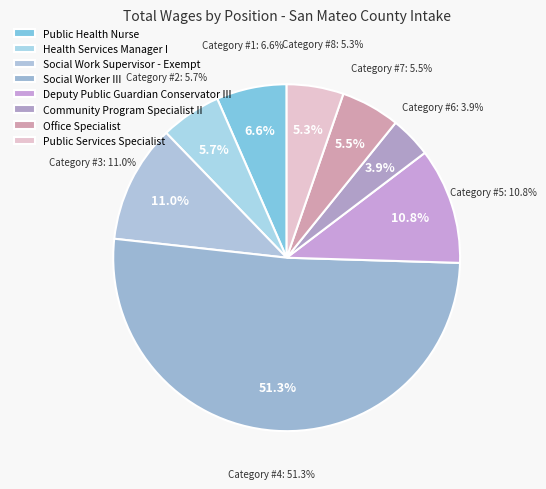

To the nearest percent, what percentage of the pie is Office Specialist?

6%